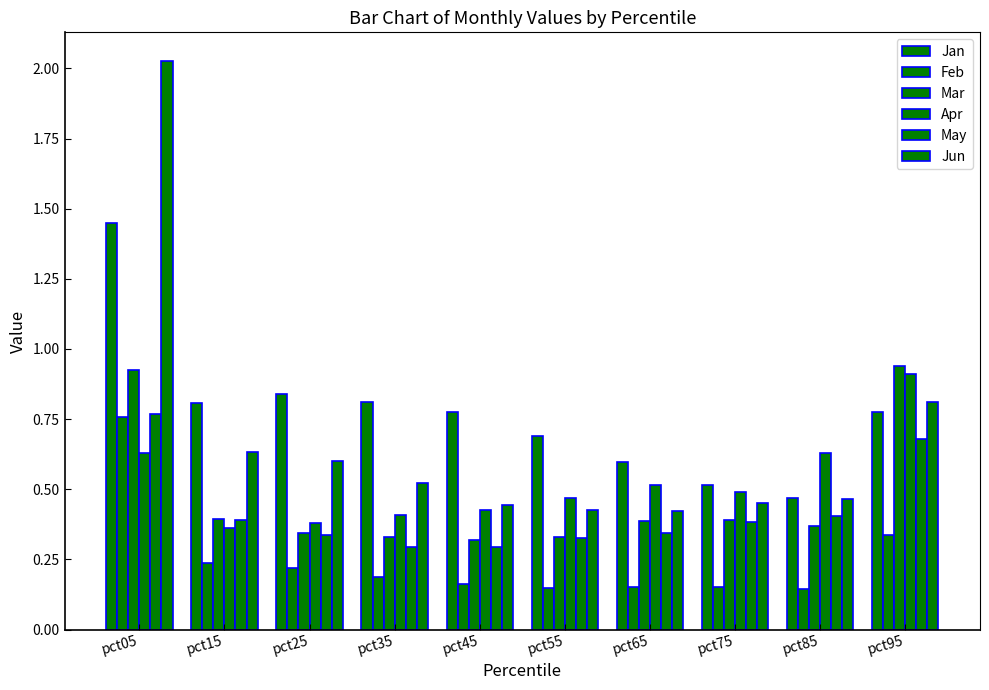

Count the number of data series in this chart.

6